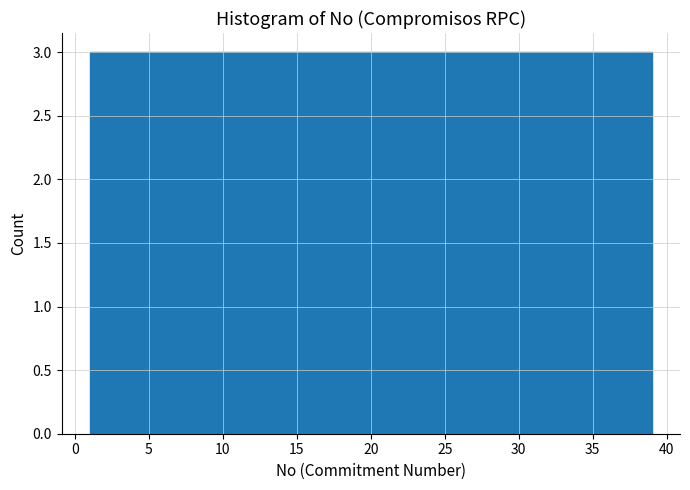

What is the height of the bar covering 27.5 to 30.0 on the x-axis? Neither the bar edges nor the heights are printed on the chart, so give them approximately, as read against the axes.

3